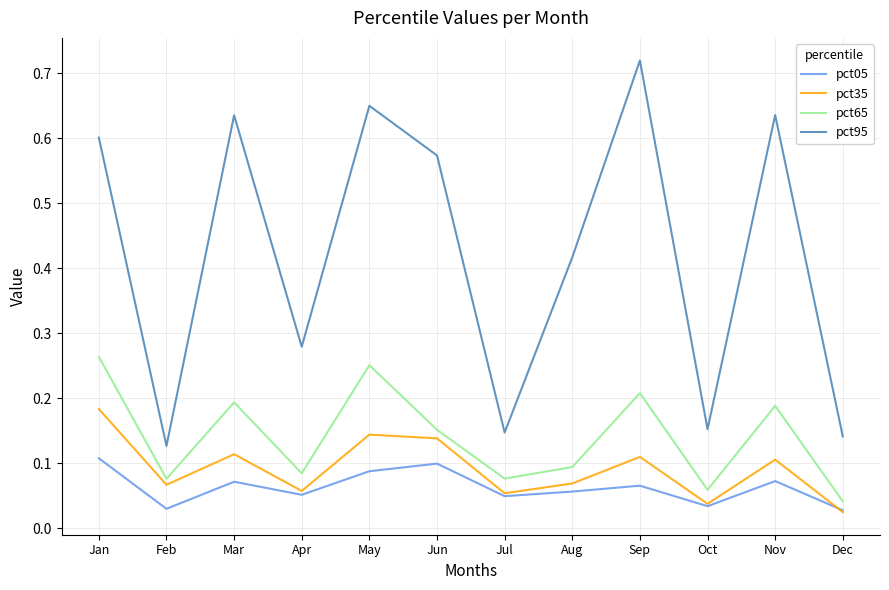

The pct65 series shows 0.1 at Feb. True or false?

True